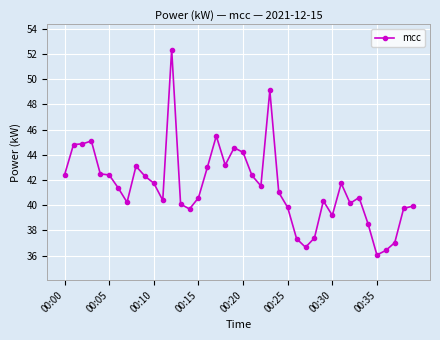

What is the sum of all values?

1659.4